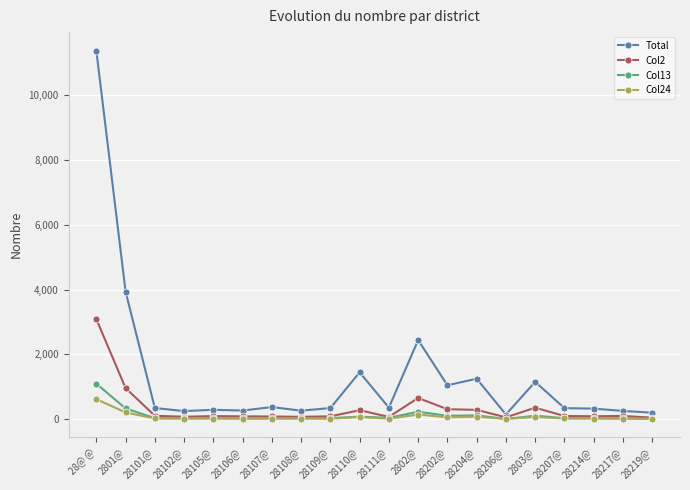

The value of Total at 28202@ is 1047. True or false?

True